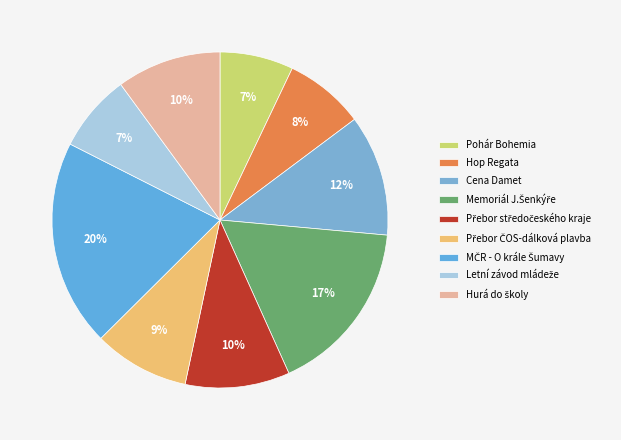

To the nearest percent, what portion does Přebor středočeského kraje represent?

10%